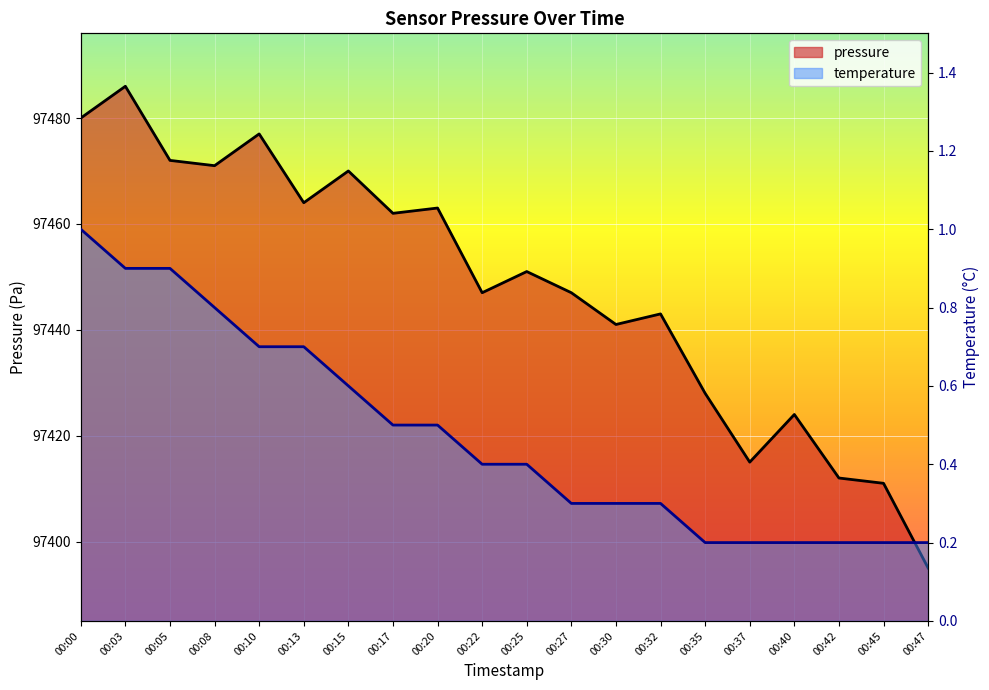

Between 00:00 and 00:05, which is larger?

00:00